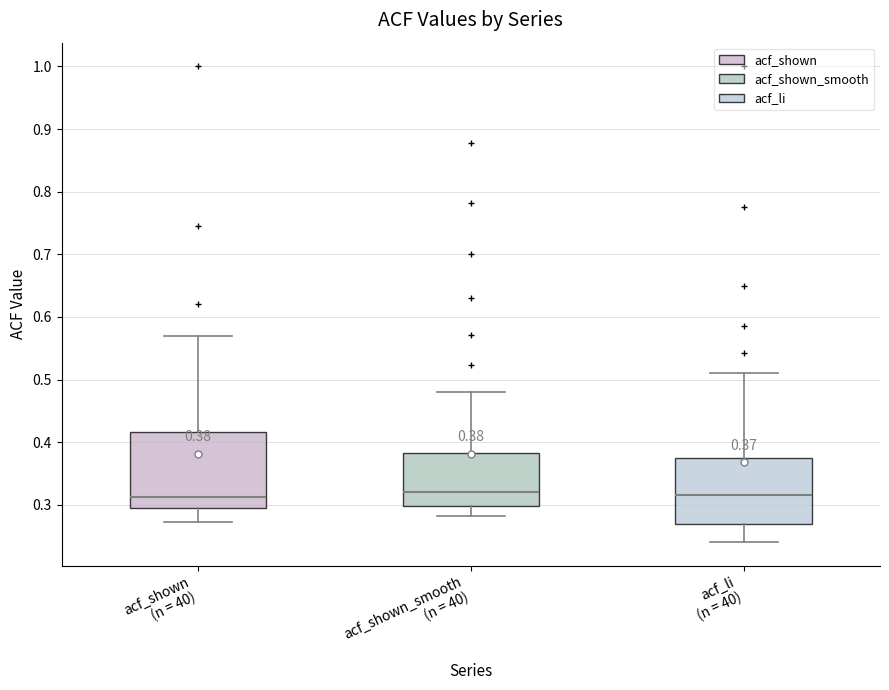

Comparing the boxes themselves (not the whiskers), which one is the tallest?

acf_shown (n = 40)